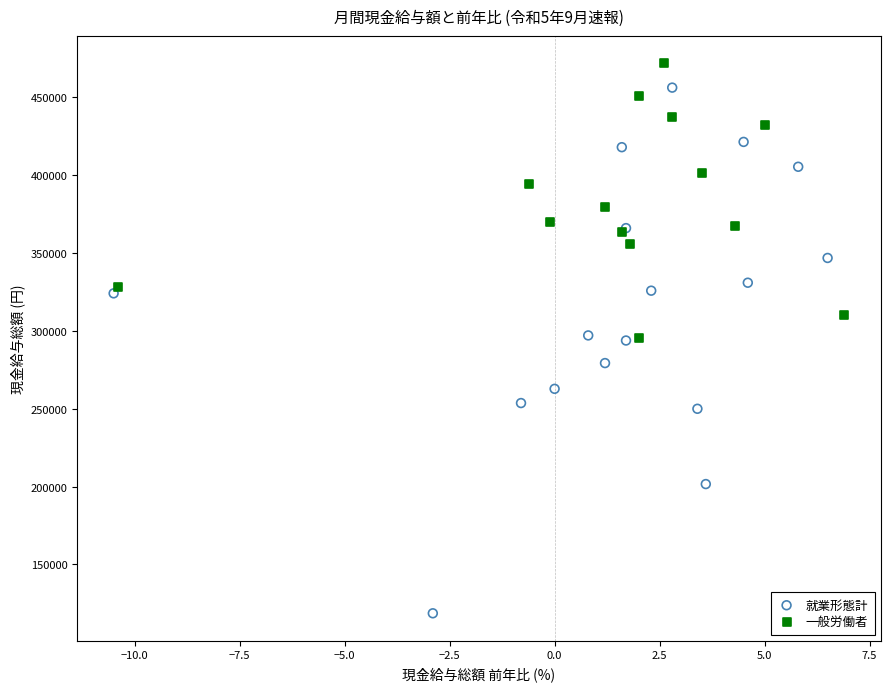

Which series has the largest Y range (max minus min)?

就業形態計